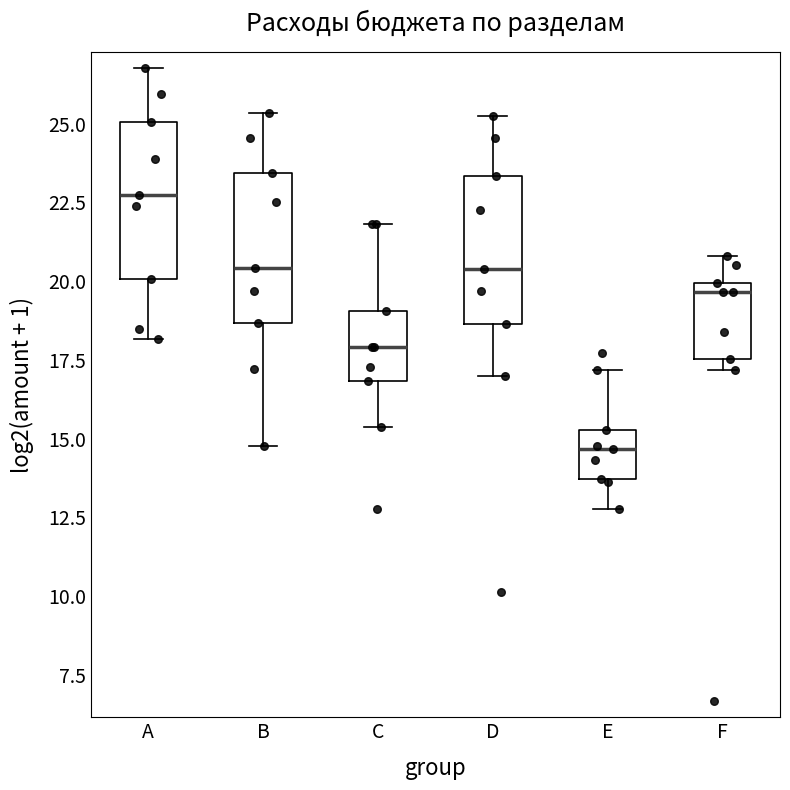

Reading left to right, transcribe this box plot: for each box, give where its median line is, the range the box spans, and where its two whiskers end, as read against the y-axis. The values are not printed on the chart, so give them approximately, as read against the axis.

A: median 22.5, box 20.0 to 25.0, whiskers 18.0 to 27.0
B: median 20.5, box 18.5 to 23.5, whiskers 15.0 to 25.5
C: median 18.0, box 17.0 to 19.0, whiskers 15.5 to 22.0
D: median 20.5, box 18.5 to 23.5, whiskers 17.0 to 25.5
E: median 14.5, box 13.5 to 15.5, whiskers 13.0 to 17.0
F: median 19.5, box 17.5 to 20.0, whiskers 17.0 to 21.0